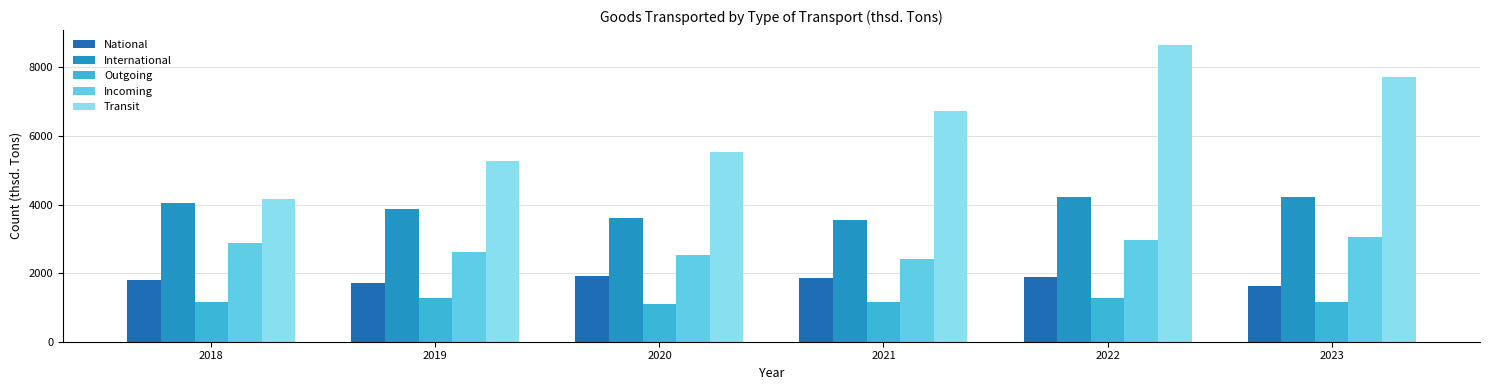

True or false: National has a value of 547.4 at 2023.

False